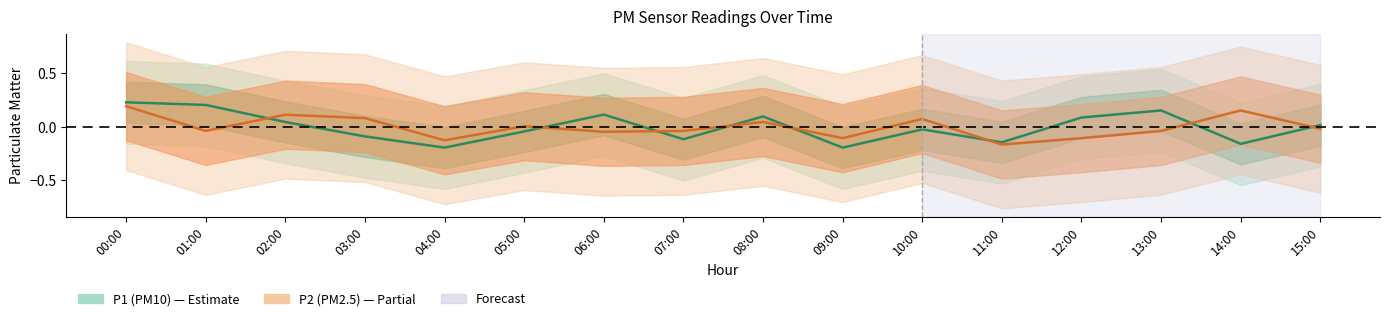

At which label is P1 closest to 0?

15:00